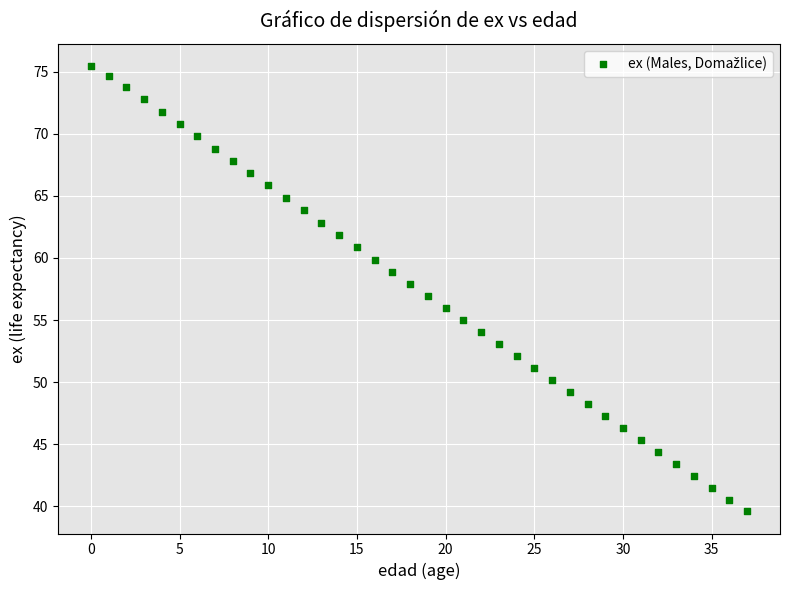

What is the range of Y values (max minus min)?

35.8